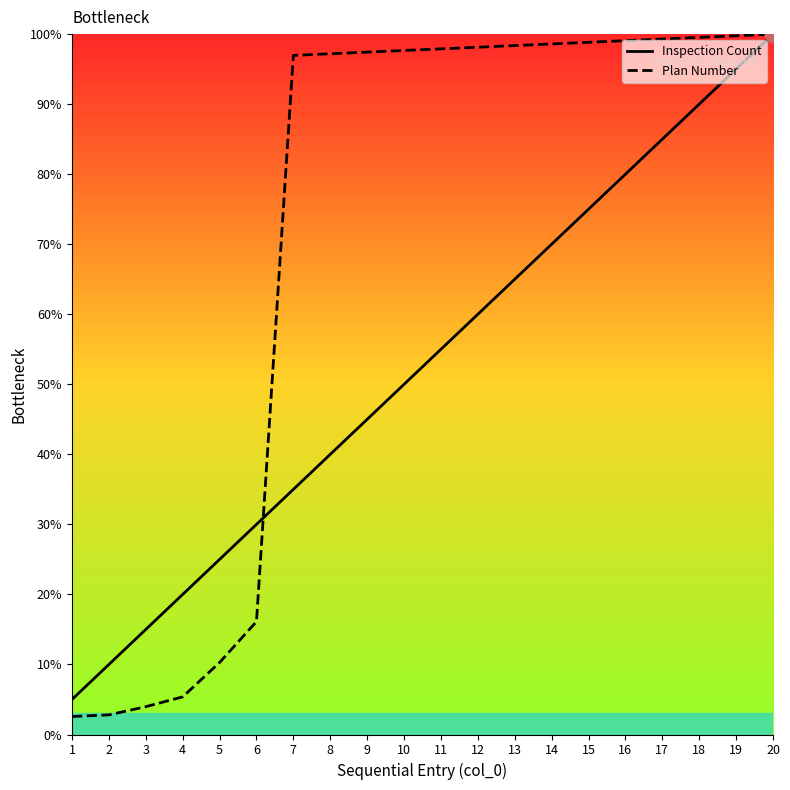

Reading right to left, extract all data points from this chart.

Inspection Count: 20=100.0	19=95.0	18=90.0	17=85.0	16=80.0	15=75.0	14=70.0	13=65.0	12=60.0	11=55.0	10=50.0	9=45.0	8=40.0	7=35.0	6=30.0	5=25.0	4=20.0	3=15.0	2=10.0	1=5.0
Plan Number: 20=100.0	19=99.8	18=99.5	17=99.3	16=99.1	15=98.8	14=98.6	13=98.4	12=98.1	11=97.9	10=97.7	9=97.4	8=97.2	7=97.0	6=16.1	5=10.3	4=5.4	3=4.0	2=2.8	1=2.6